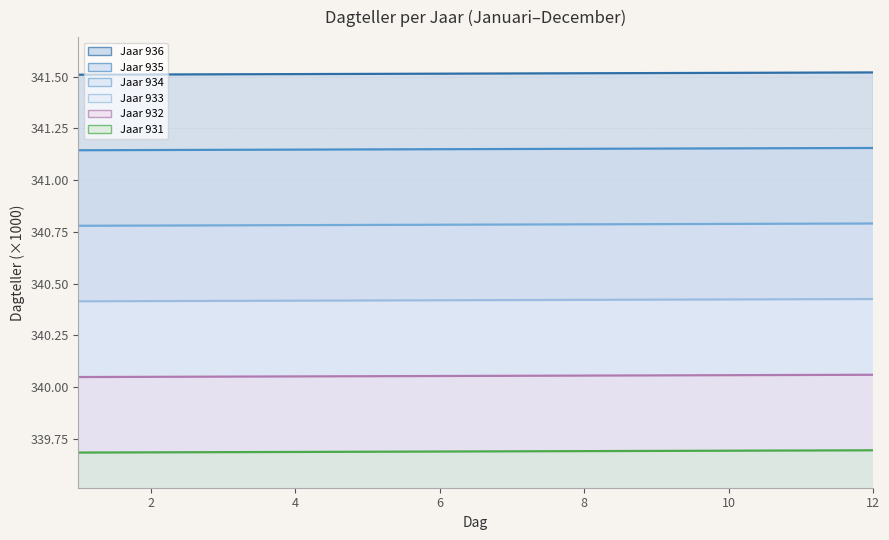

Reading left to right, extract all data points from this chart.

931: 1=341.5	2=341.5	3=341.5	4=341.5	5=341.5	6=341.5	7=341.5	8=341.5	9=341.5	10=341.5	11=341.5	12=341.5
932: 1=341.1	2=341.1	3=341.1	4=341.1	5=341.1	6=341.1	7=341.1	8=341.2	9=341.2	10=341.2	11=341.2	12=341.2
933: 1=340.8	2=340.8	3=340.8	4=340.8	5=340.8	6=340.8	7=340.8	8=340.8	9=340.8	10=340.8	11=340.8	12=340.8
934: 1=340.4	2=340.4	3=340.4	4=340.4	5=340.4	6=340.4	7=340.4	8=340.4	9=340.4	10=340.4	11=340.4	12=340.4
935: 1=340.0	2=340.0	3=340.1	4=340.1	5=340.1	6=340.1	7=340.1	8=340.1	9=340.1	10=340.1	11=340.1	12=340.1
936: 1=339.7	2=339.7	3=339.7	4=339.7	5=339.7	6=339.7	7=339.7	8=339.7	9=339.7	10=339.7	11=339.7	12=339.7